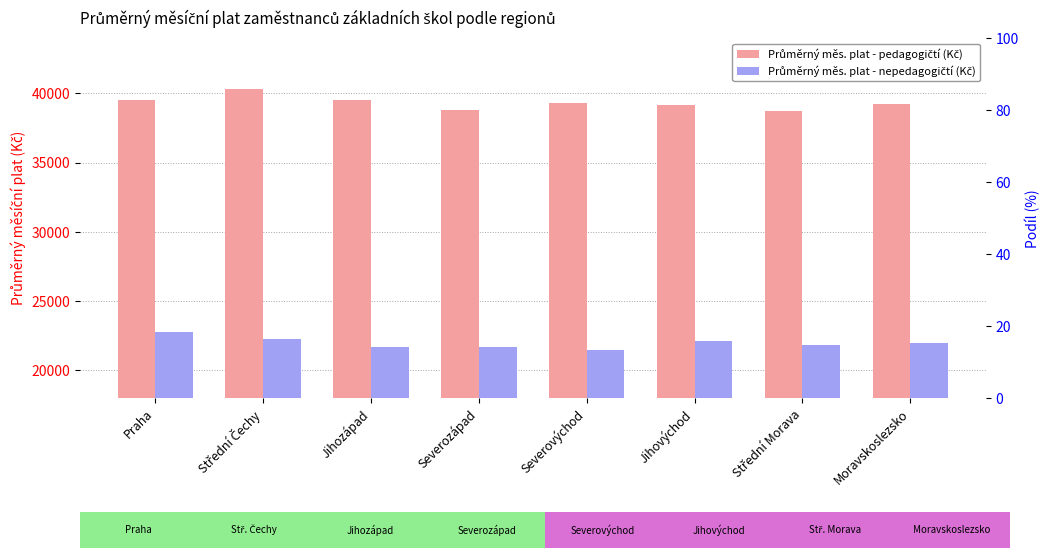

The Průměrný měs. plat - pedagogičtí (Kč) series shows 57691.7 at Jihovýchod. True or false?

False